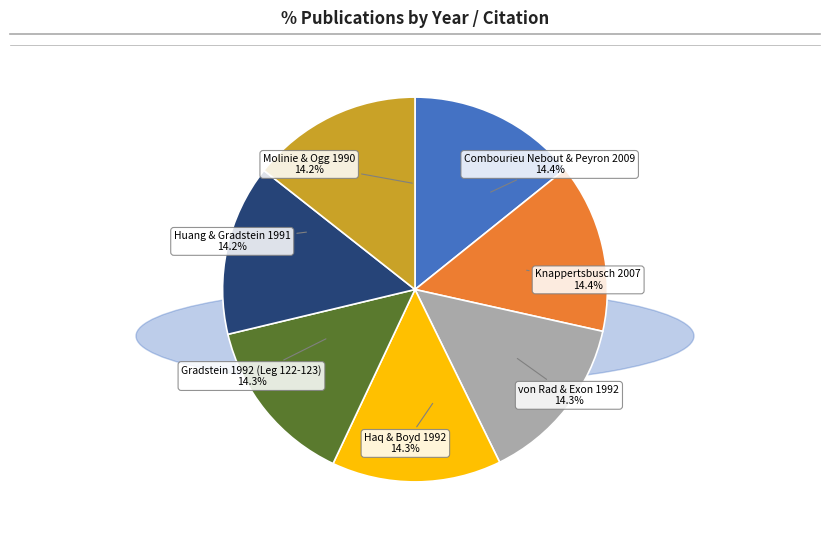

To the nearest percent, what portion does Knappertsbusch 2007 represent?

14%